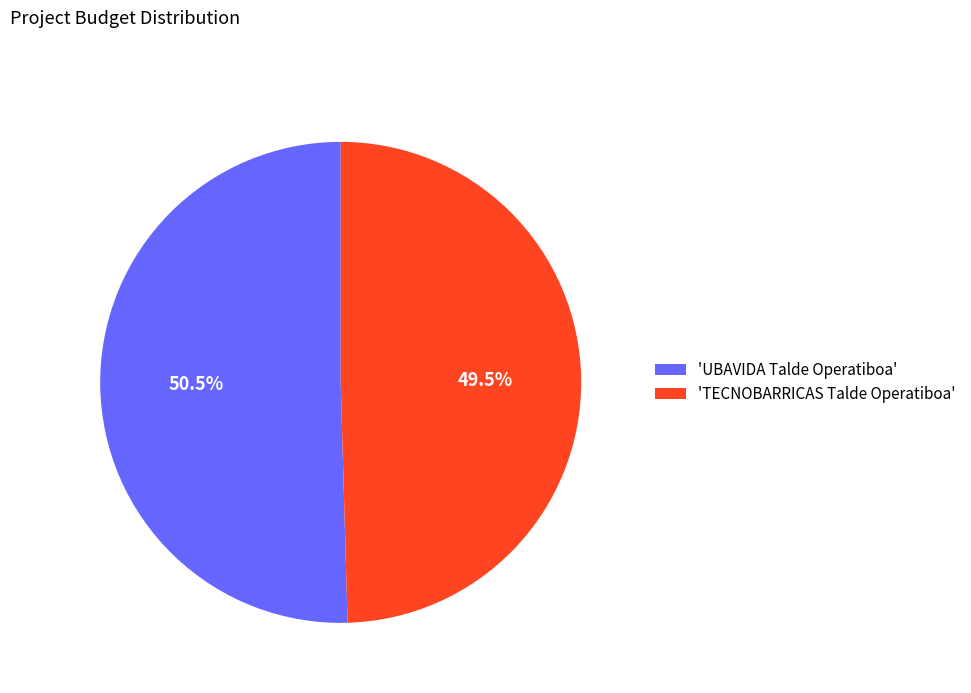

What is the largest slice in the pie chart?

'UBAVIDA Talde Operatiboa'